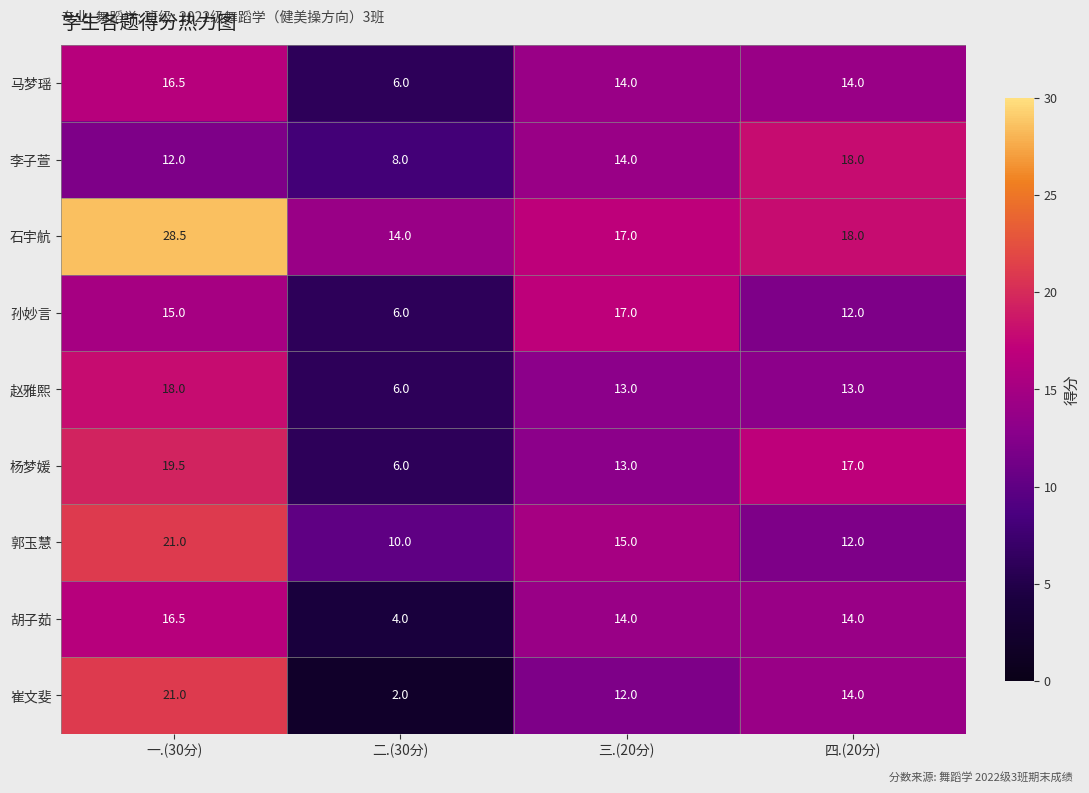

How many 赵雅熙 values are between 13 and 18?

3